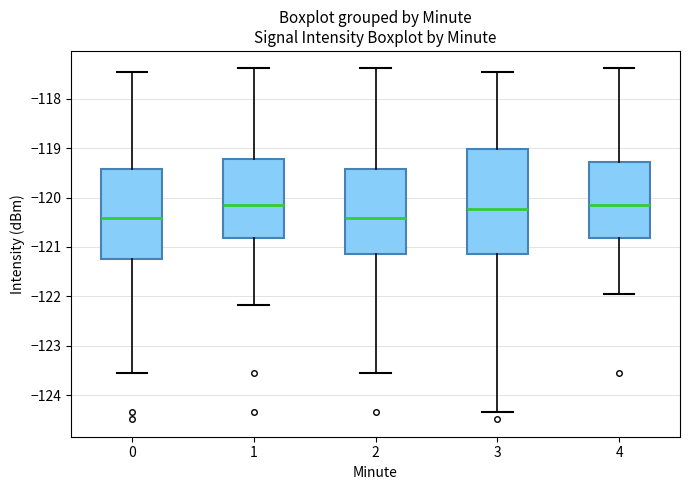

Comparing the boxes themselves (not the whiskers), which one is the tallest?

3